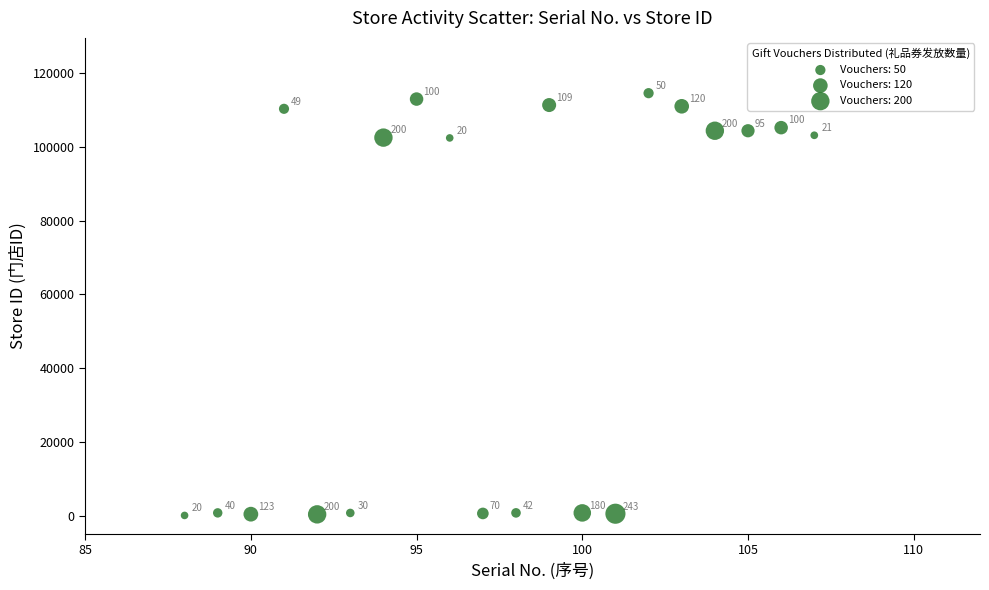

What is the range of Y values (max minus min)?

114570